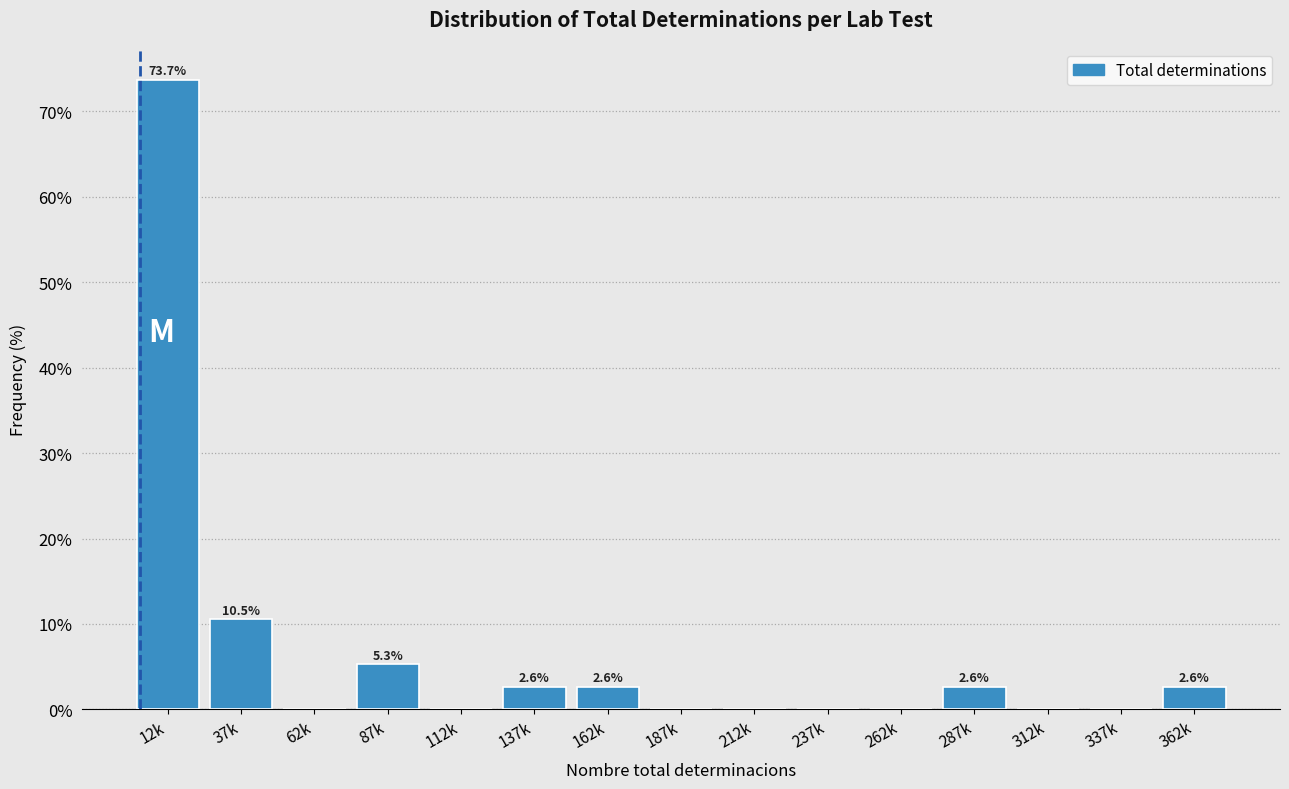

Reading right to left, list all the values displayed in this chart.

362k=2.6	337k=0.0	312k=0.0	287k=2.6	262k=0.0	237k=0.0	212k=0.0	187k=0.0	162k=2.6	137k=2.6	112k=0.0	87k=5.3	62k=0.0	37k=10.5	12k=73.7